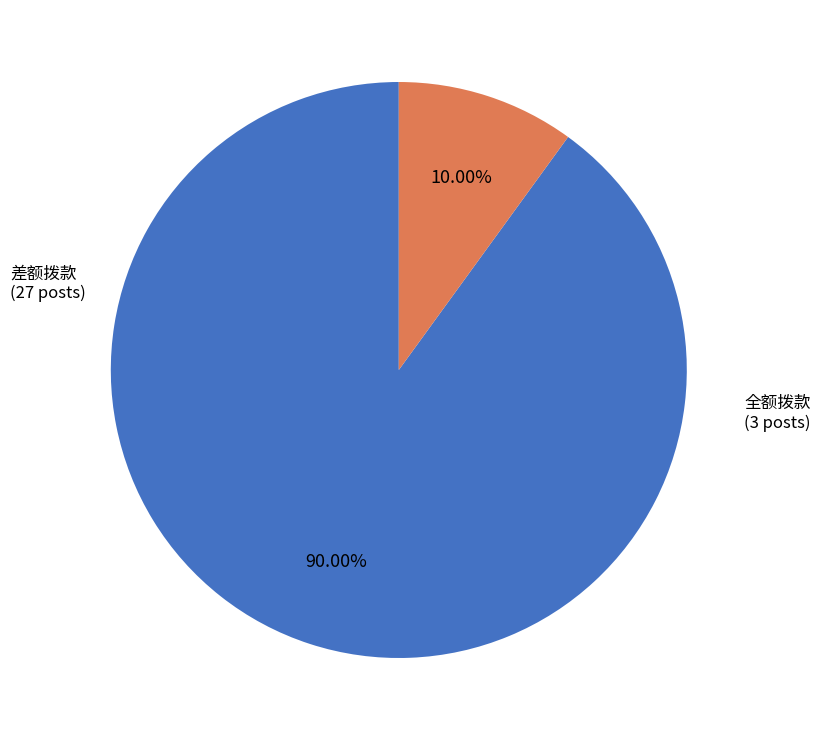

Does 差额拨款 represent more than half of the total?

Yes